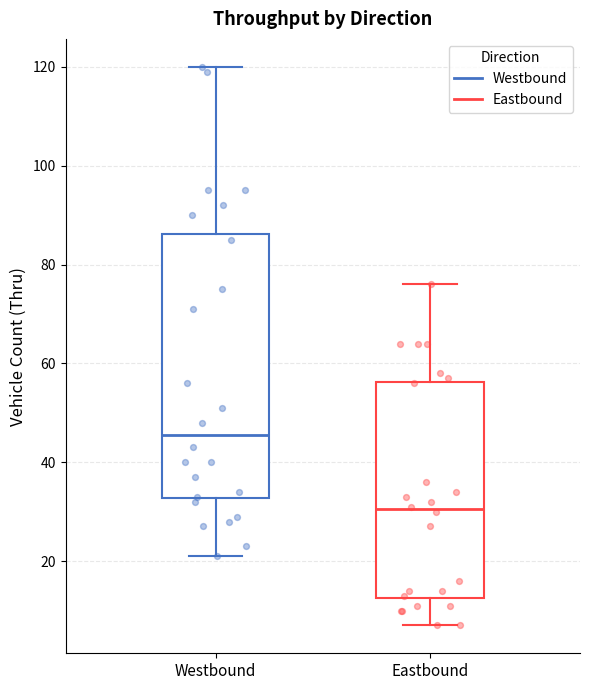

Where is the upper edge of the box for Westbound on the y-axis? The values are not printed on the chart, so give them approximately, as read against the axis.

86